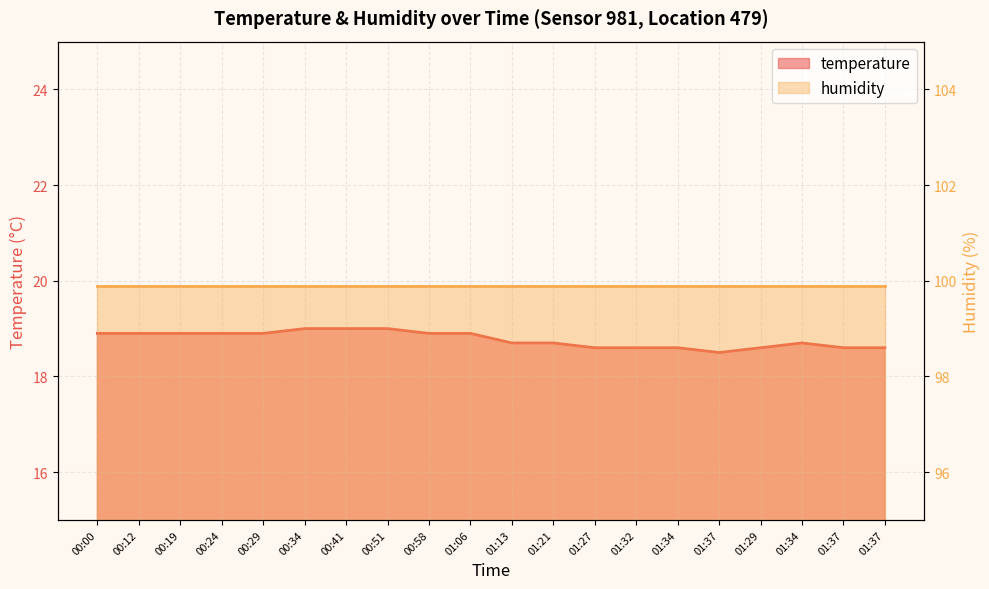

How many values are between 18 and 19?

20